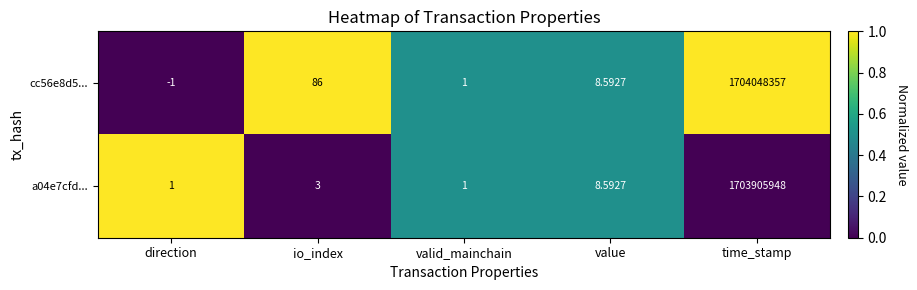

What is the difference between the highest and lowest values at direction?

2.0